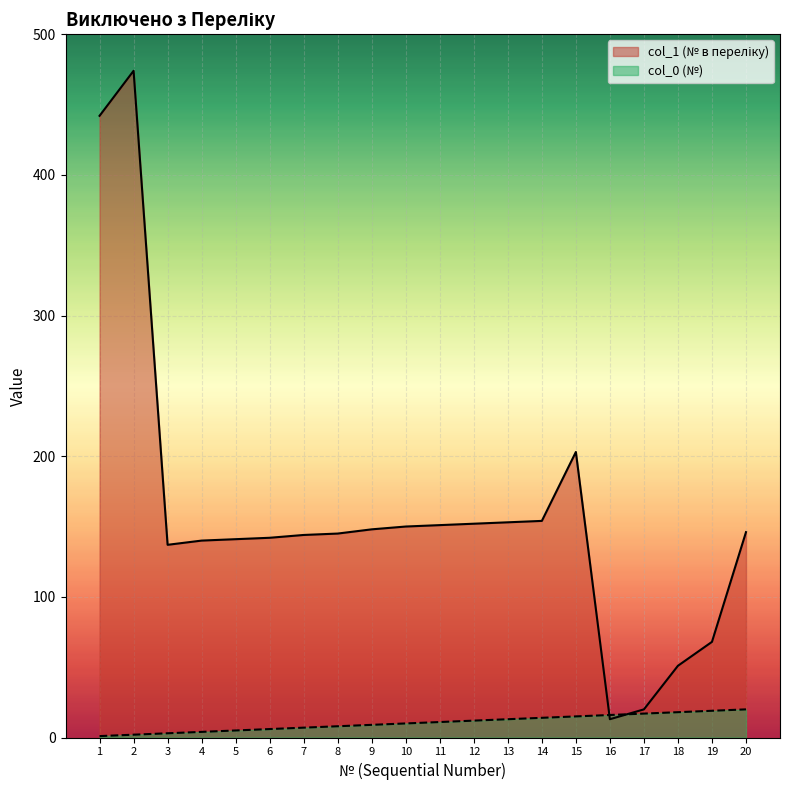

True or false: col_1 (№ в переліку) has more than 2 interior local peaks.

False